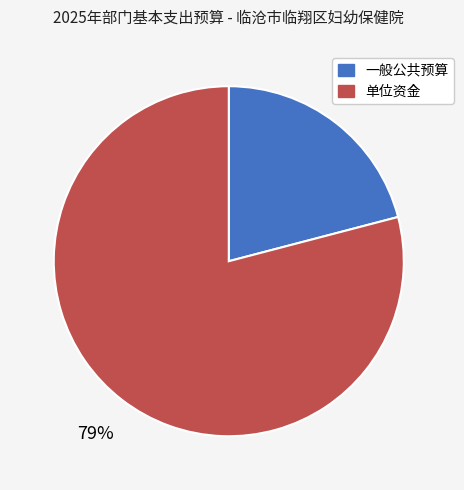

The 一般公共预算 slice represents 33% of the pie. True or false?

False